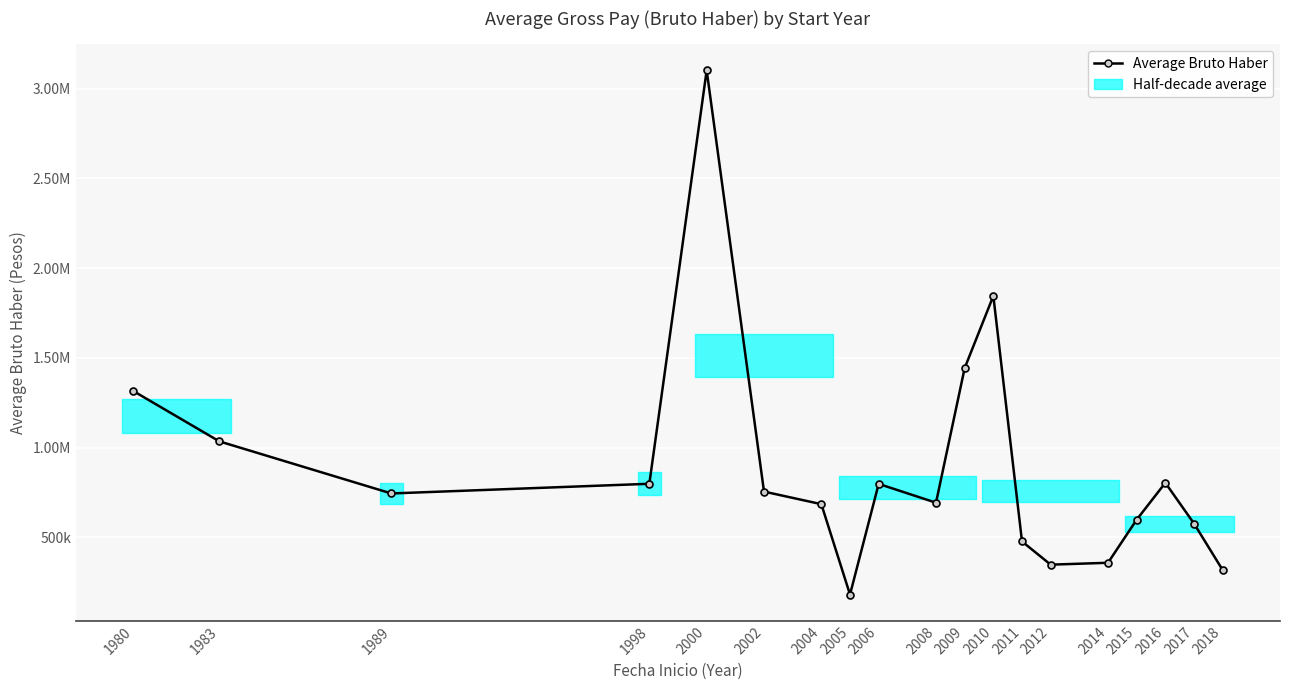

Approximately how many times larger is the value at 2002 compared to 2006?

0.9